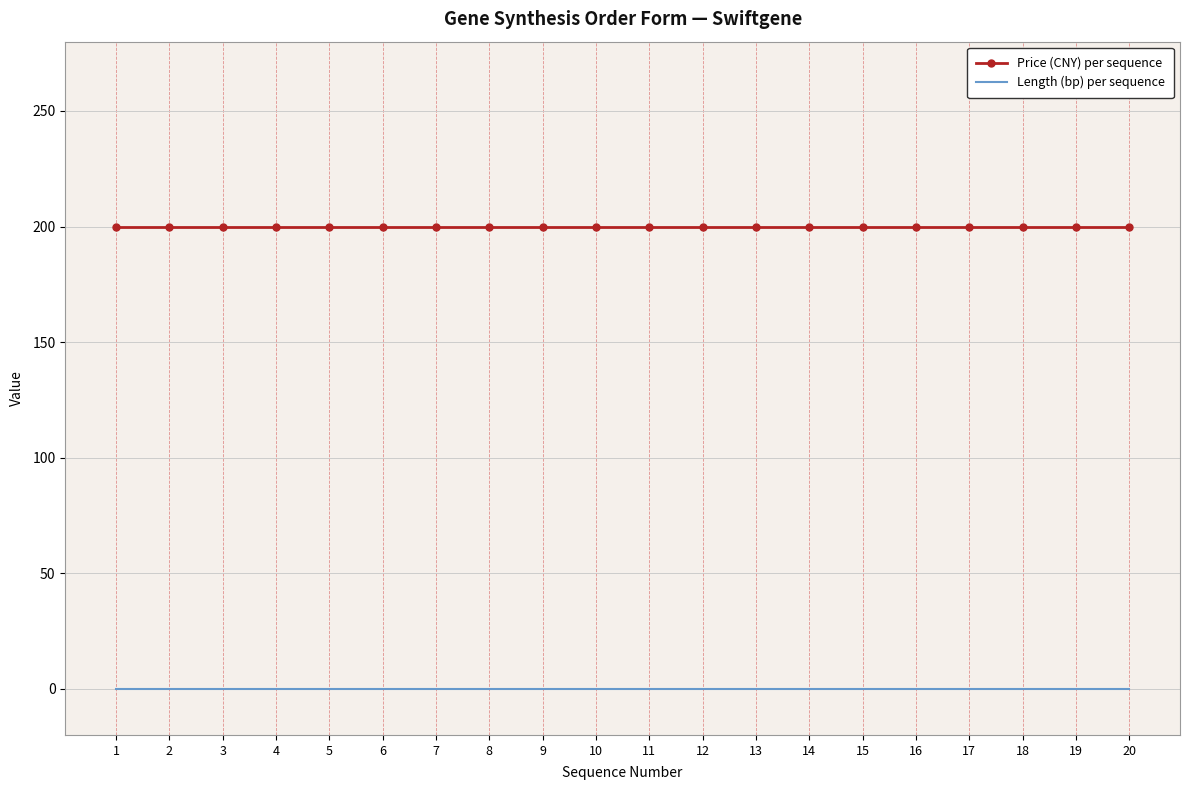

Reading left to right, list all the values displayed in this chart.

Price (CNY) per sequence: 1=200	2=200	3=200	4=200	5=200	6=200	7=200	8=200	9=200	10=200	11=200	12=200	13=200	14=200	15=200	16=200	17=200	18=200	19=200	20=200
Length (bp) per sequence: 1=0	2=0	3=0	4=0	5=0	6=0	7=0	8=0	9=0	10=0	11=0	12=0	13=0	14=0	15=0	16=0	17=0	18=0	19=0	20=0